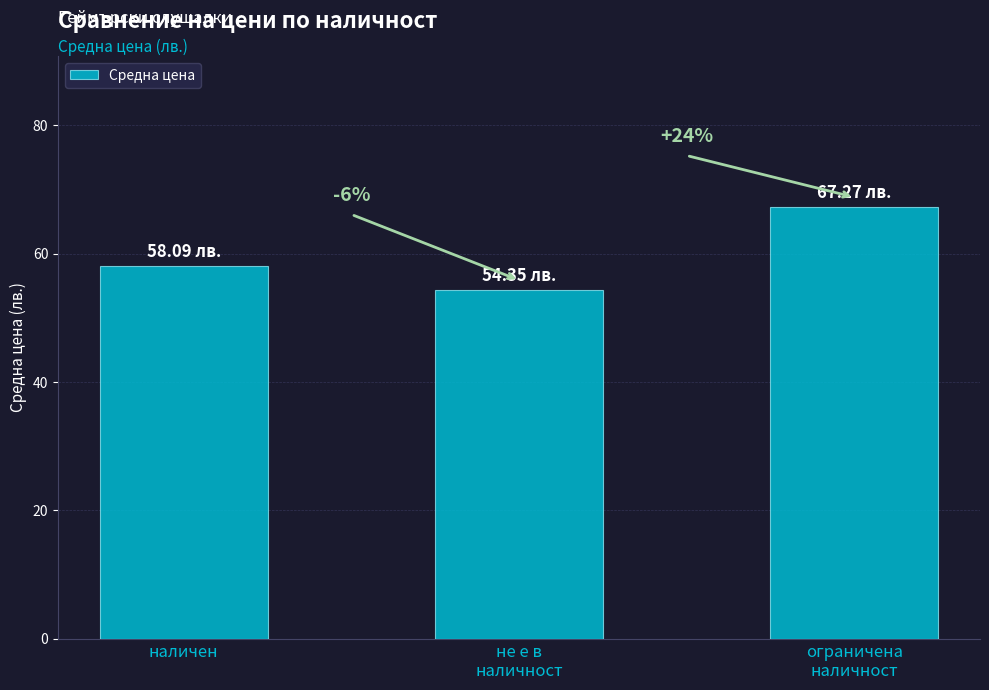

Does the chart contain any negative values?

No